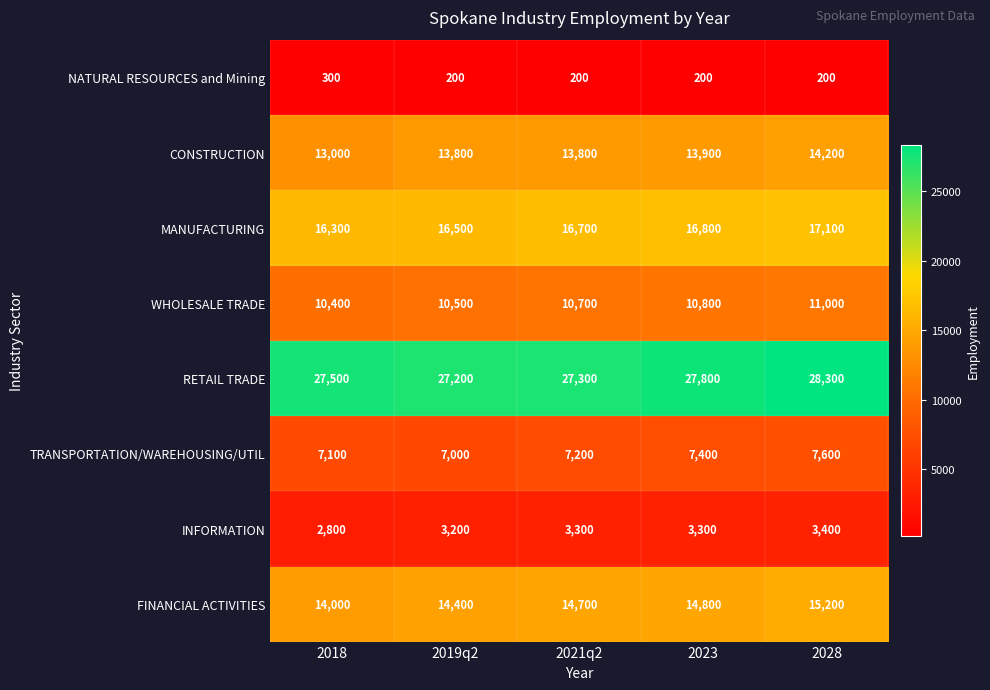

At which category does the chart reach its peak across all series?

2028